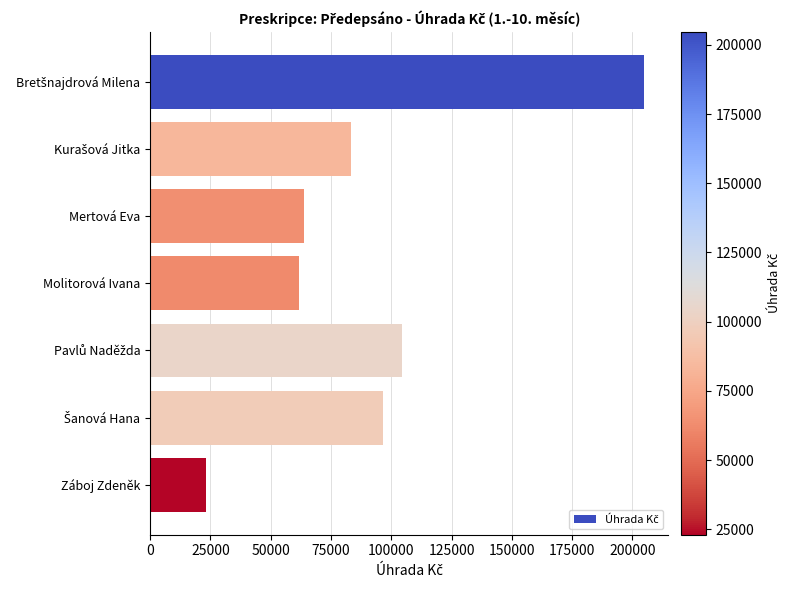

The chart shows a value of 7467.4 at Záboj Zdeněk. True or false?

False